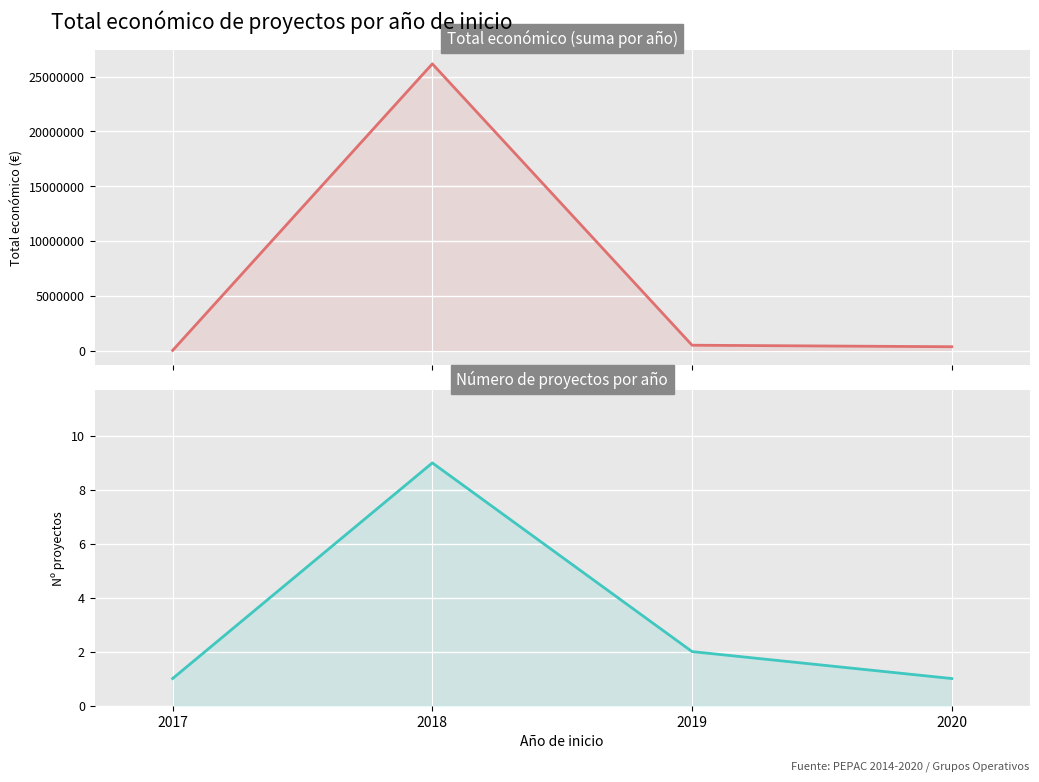

What is the difference between the highest and lowest values at 2019?

487354